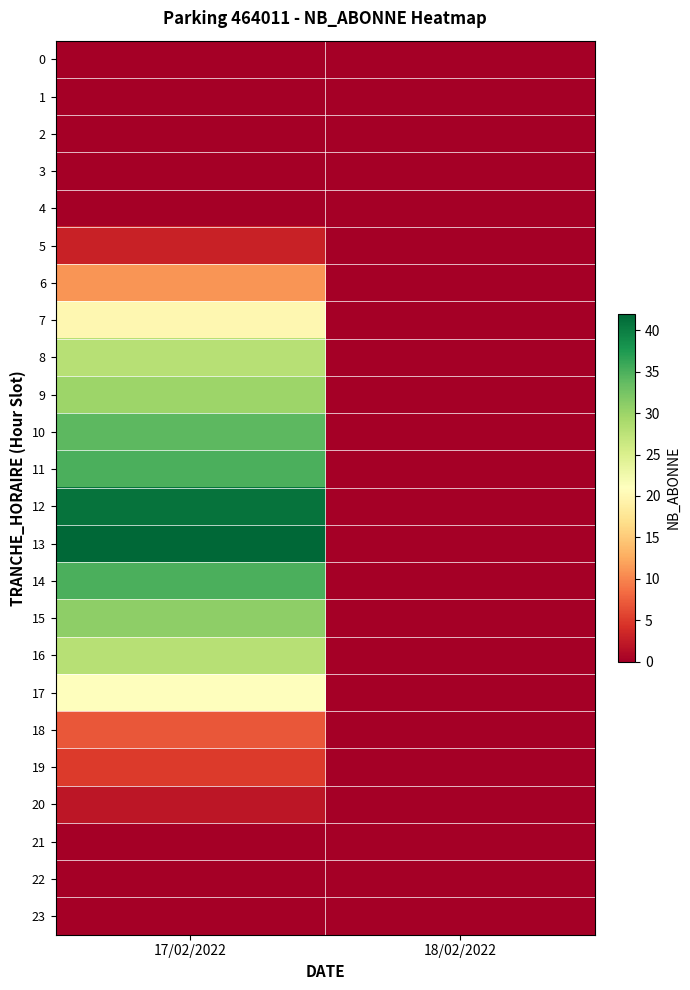

At 17/02/2022, list the series in order from largest to smallest.

13, 12, 11, 14, 10, 15, 9, 8, 16, 17, 7, 6, 18, 19, 5, 20, 0, 1, 2, 3, 4, 21, 22, 23